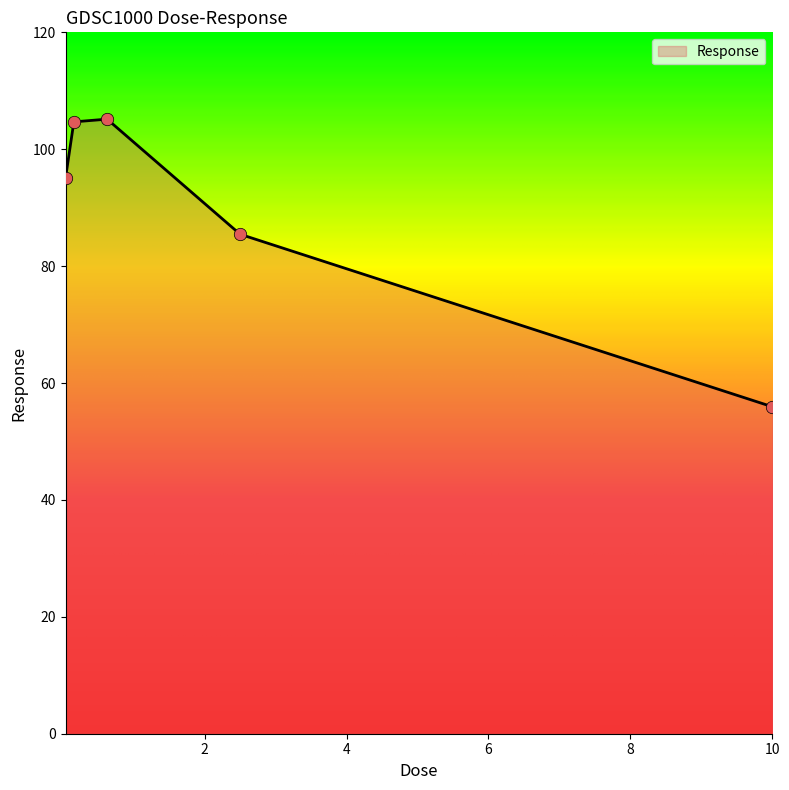

What is the minimum value shown in the chart?

55.9